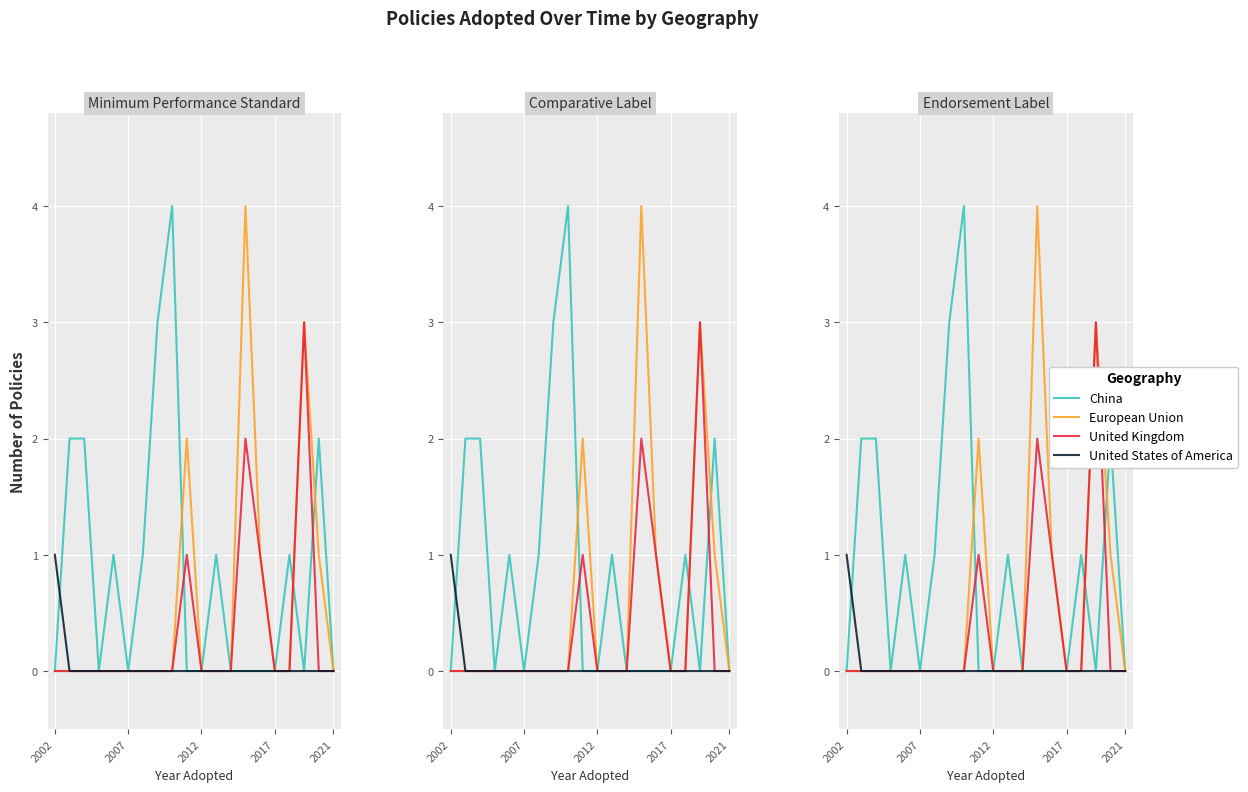

Reading left to right, transcribe all the data shown in this chart.

China: 0	2	2	0	1	0	1	3	4	0	0	1	0	0	0	0	1	0	2	0
European Union: 0	0	0	0	0	0	0	0	0	2	0	0	0	4	1	0	0	3	1	0
United Kingdom: 0	0	0	0	0	0	0	0	0	1	0	0	0	2	1	0	0	3	0	0
United States of America: 1	0	0	0	0	0	0	0	0	0	0	0	0	0	0	0	0	0	0	0